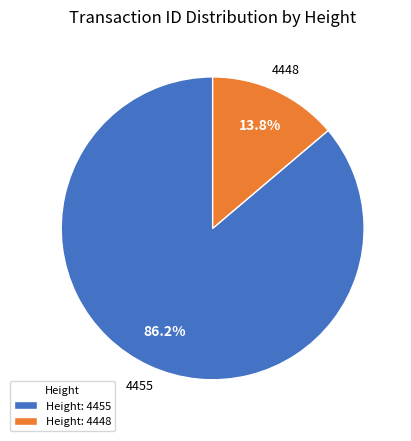

Rank the categories by value from lowest to highest.

Height: 4448, Height: 4455